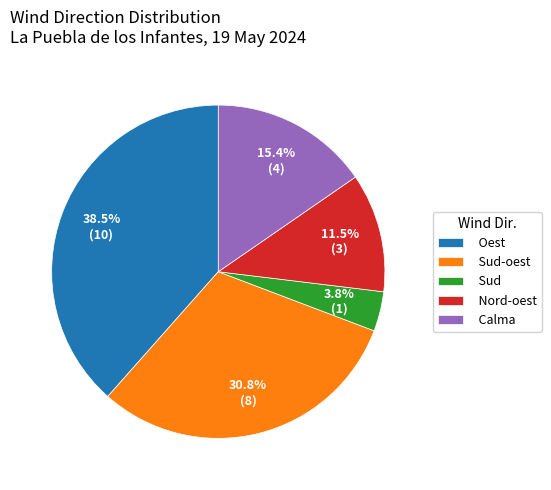

How much of the chart is everything except Sud-oest?

69.2%